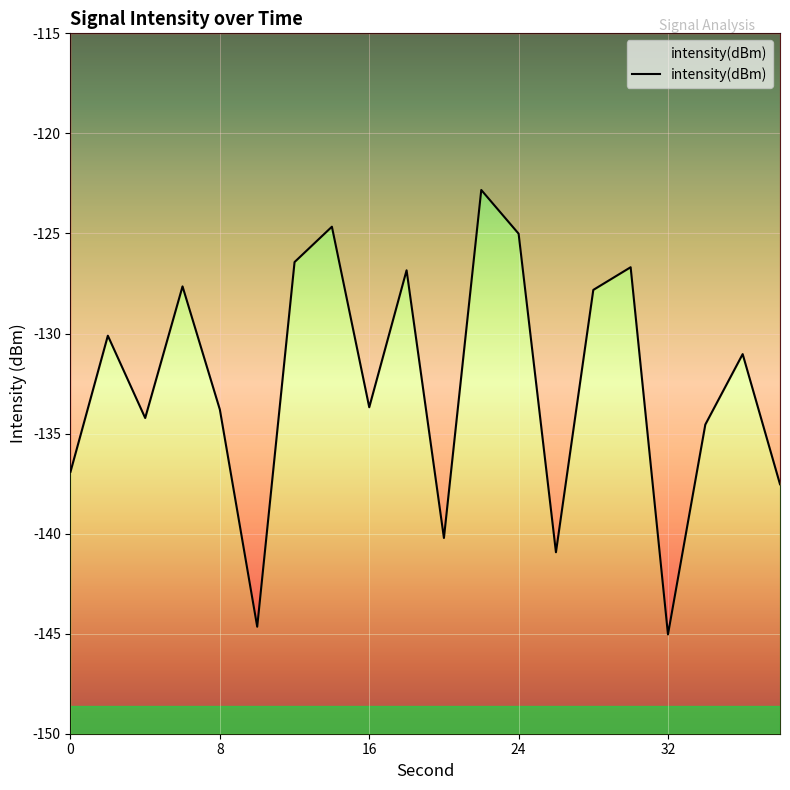

What is the difference between the values at 16 and 28?

5.9